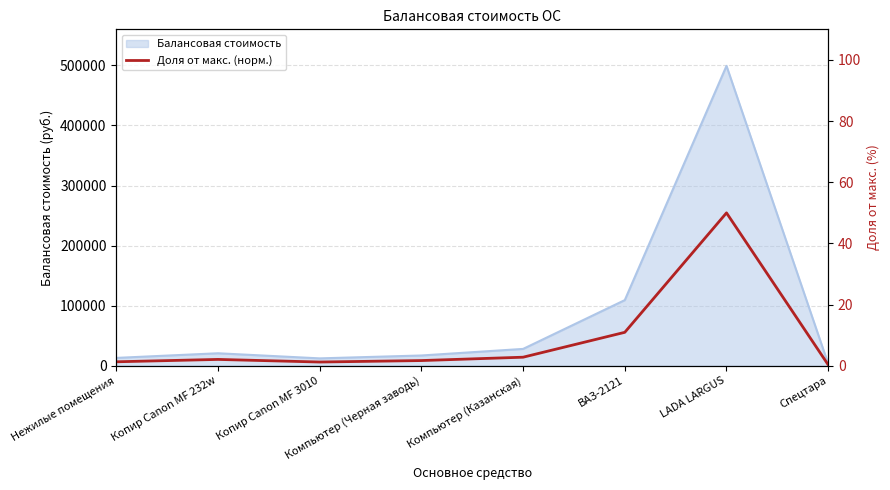

At which label is the value closest to 25?

ВАЗ-2121